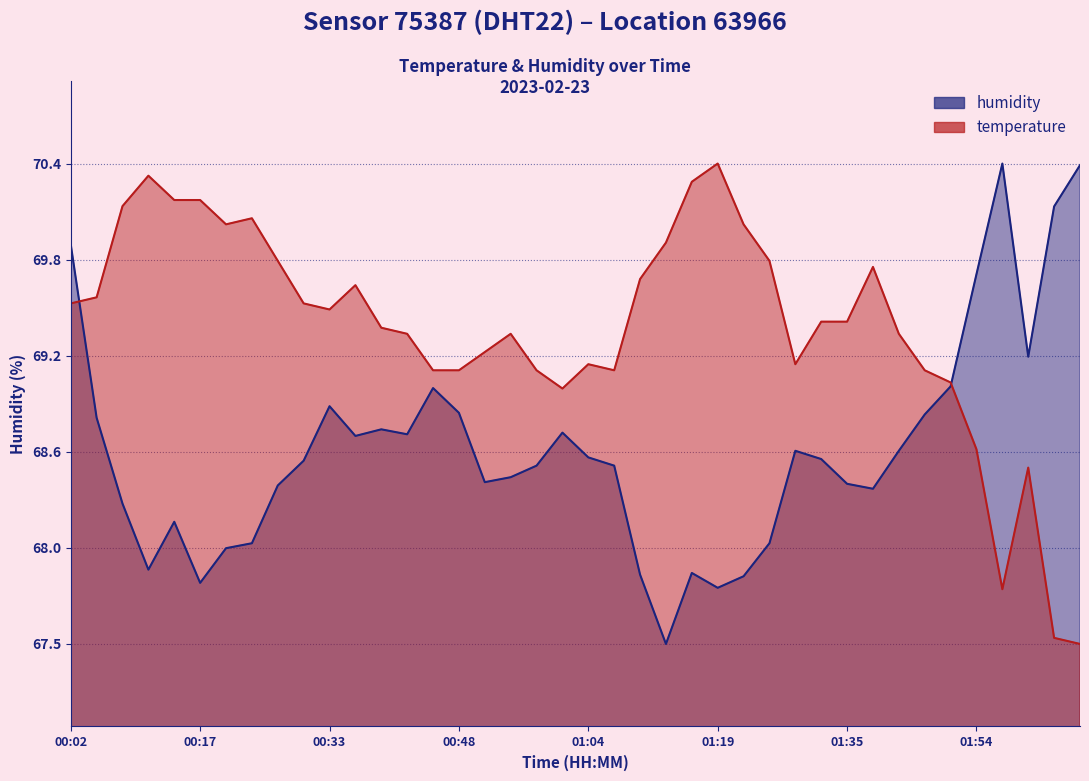

What is the highest value of the humidity series?

70.4